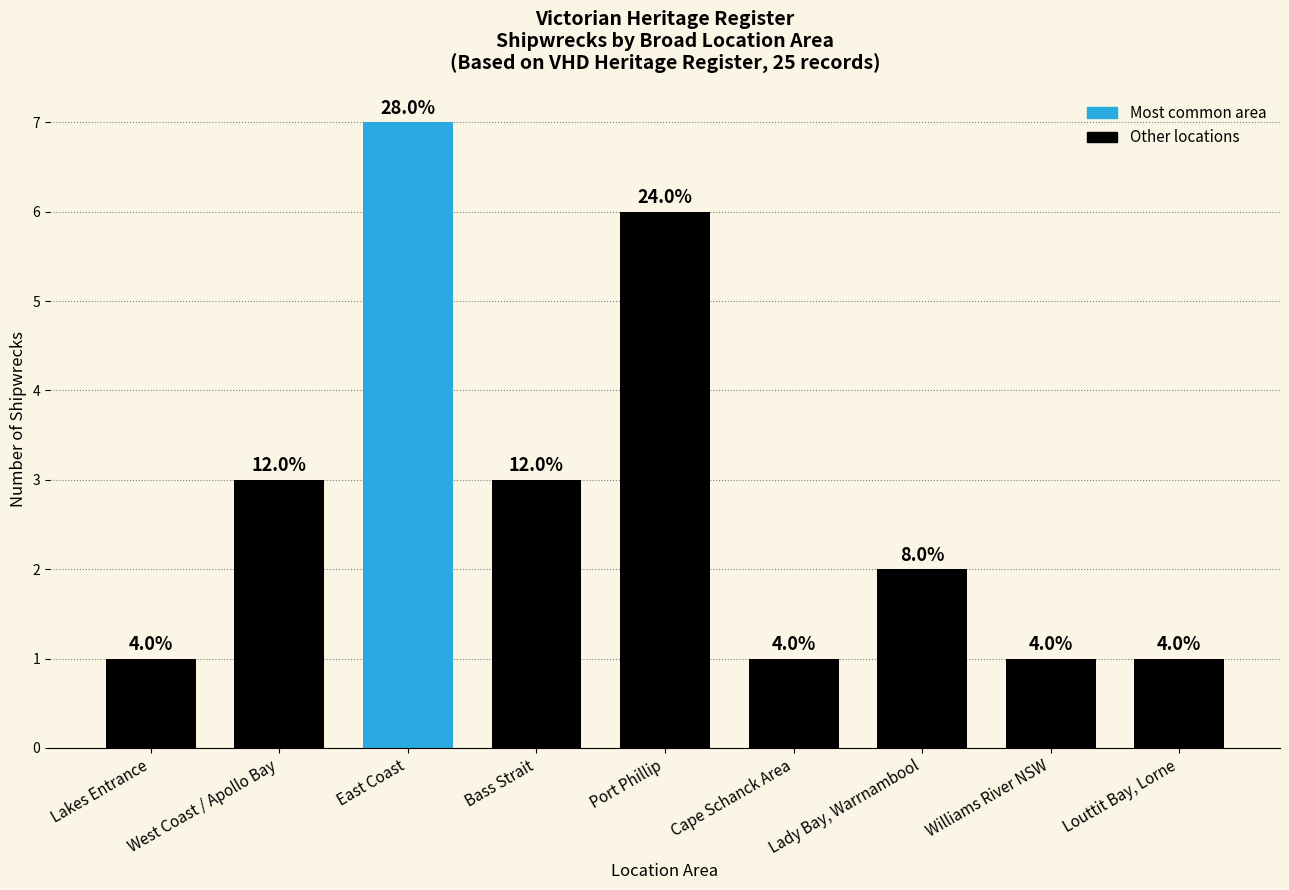

The chart shows a value of 2 at Williams River NSW. True or false?

False